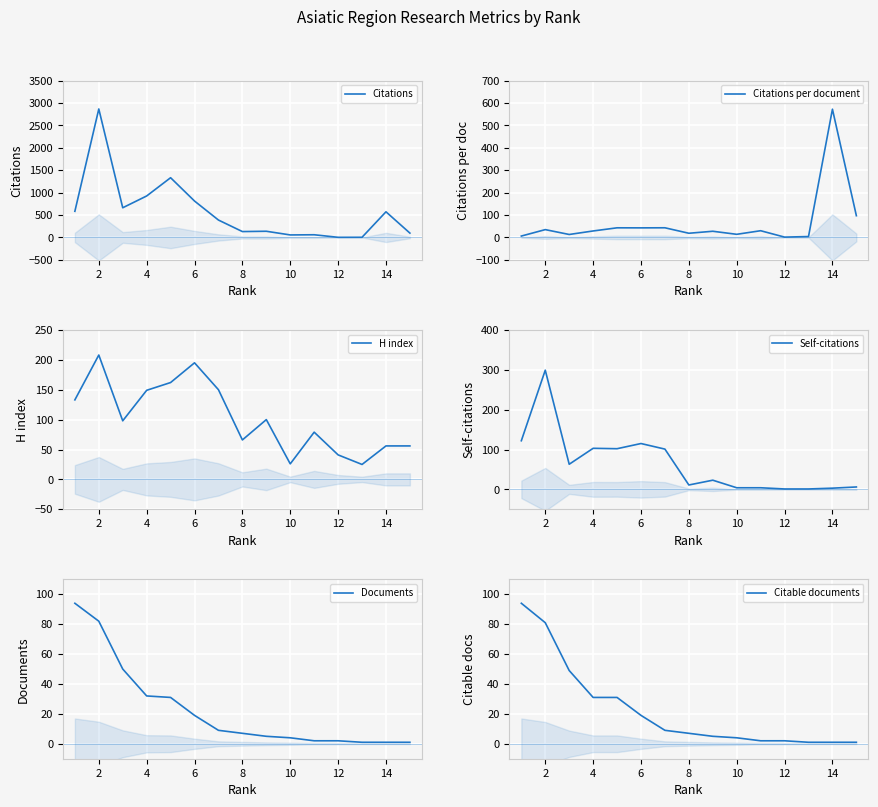

Between 2 and 14, which series saw the biggest shift?

Citations per document